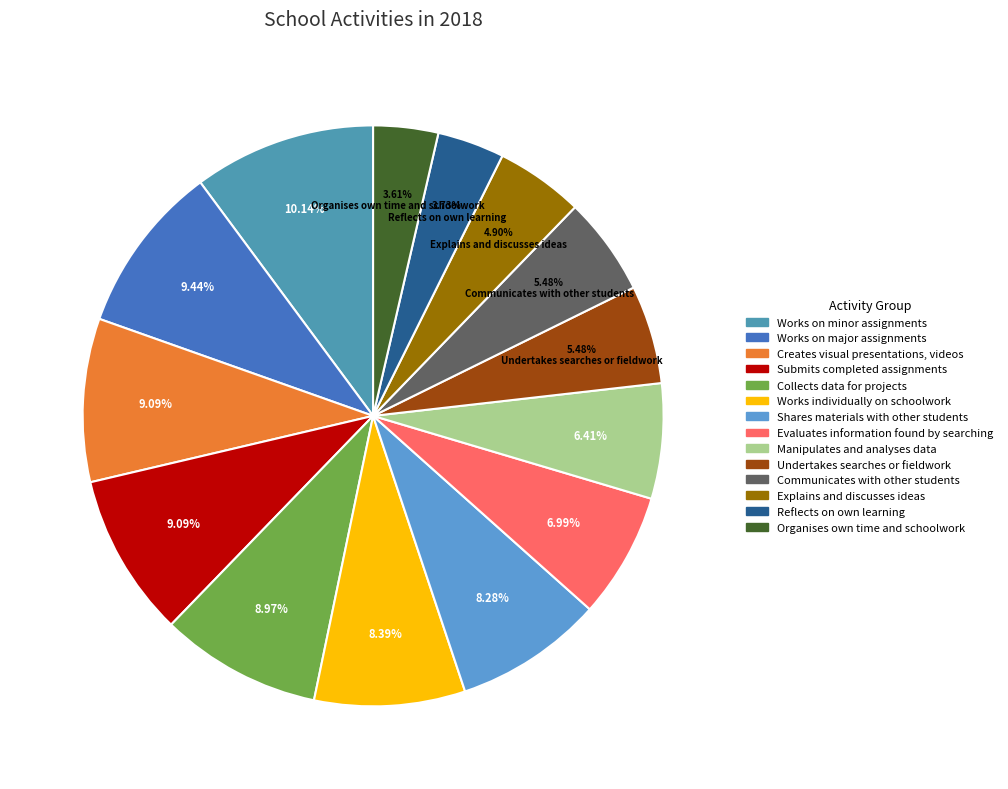

What is the ratio of the value at Manipulates and analyses data to the value at Works on major assignments?

0.7